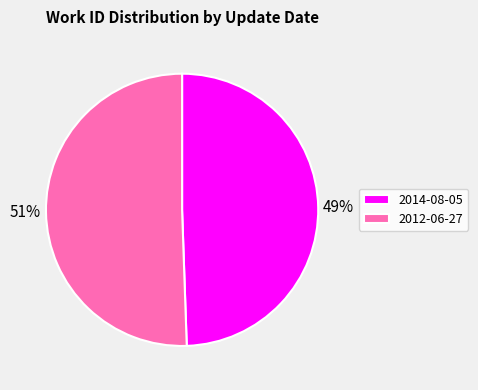

Is the sum of 2012-06-27 and 2014-08-05 greater than half?

Yes